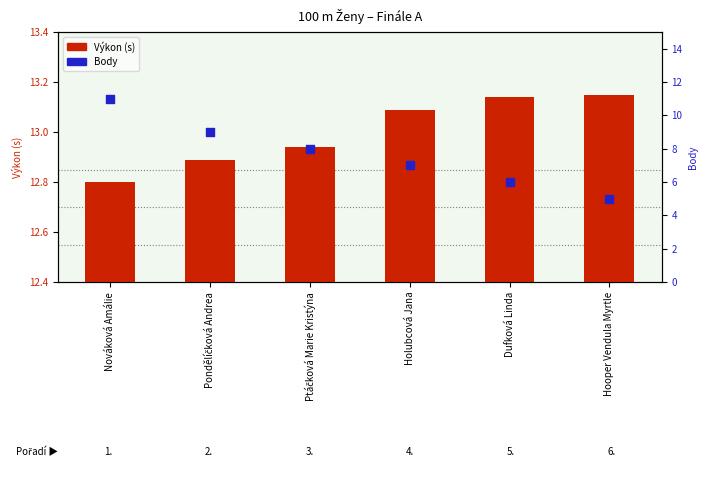

What are all the series names shown in the legend?

Výkon (s), Body